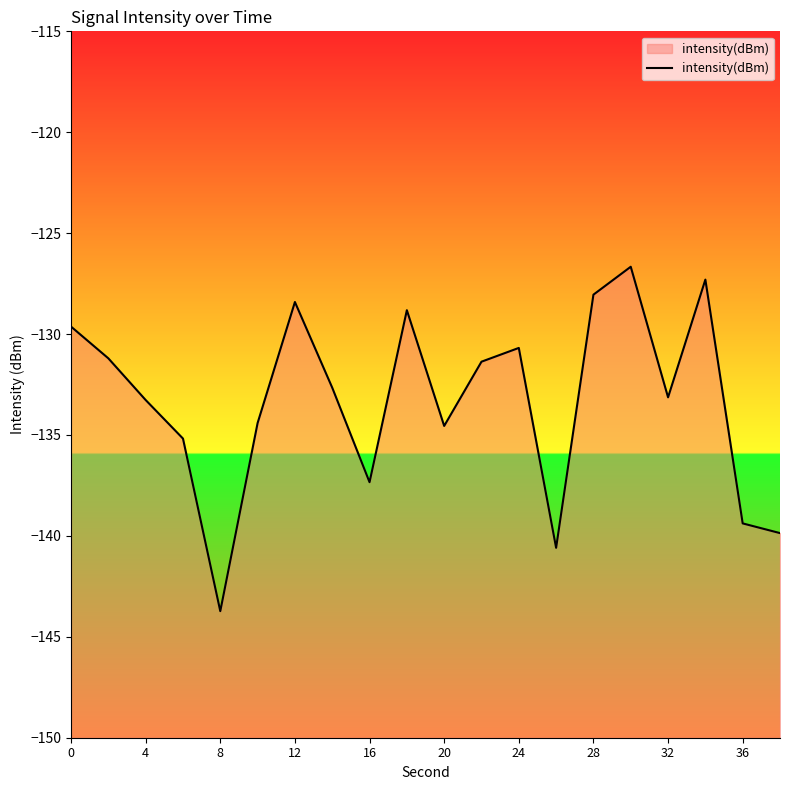

Reading right to left, list all the values displayed in this chart.

-139.9	-139.4	-127.3	-133.1	-126.7	-128.0	-140.6	-130.7	-131.4	-134.6	-128.8	-137.3	-132.7	-128.4	-134.4	-143.7	-135.2	-133.3	-131.2	-129.6